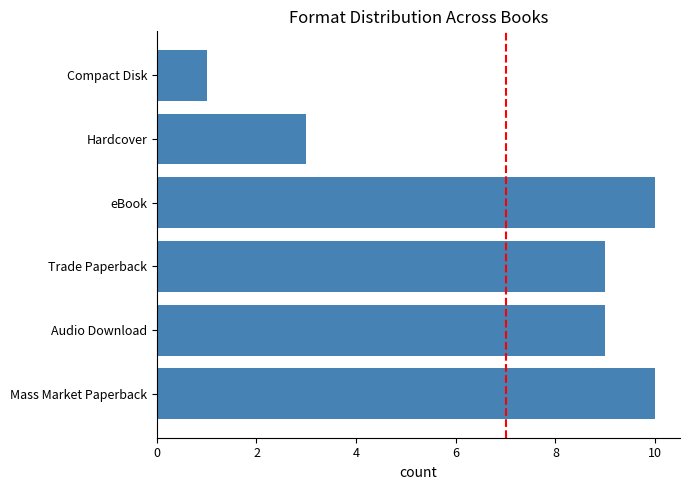

Are the bars horizontal?

Yes